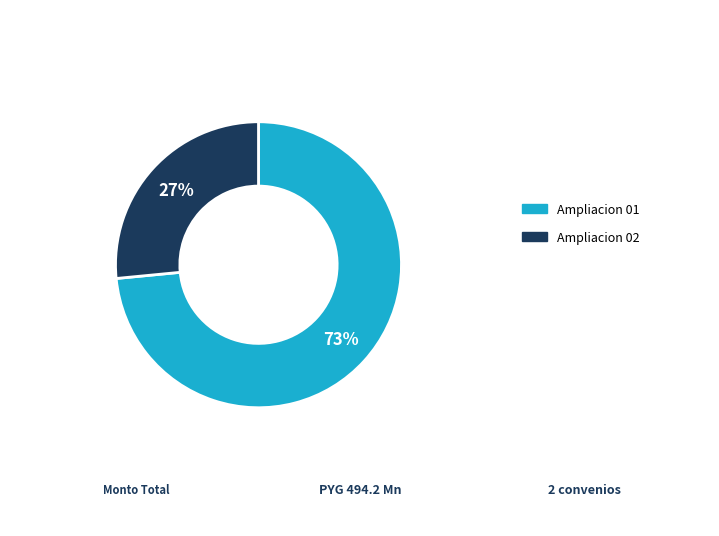

Is there any slice that represents more than half of the pie?

Yes